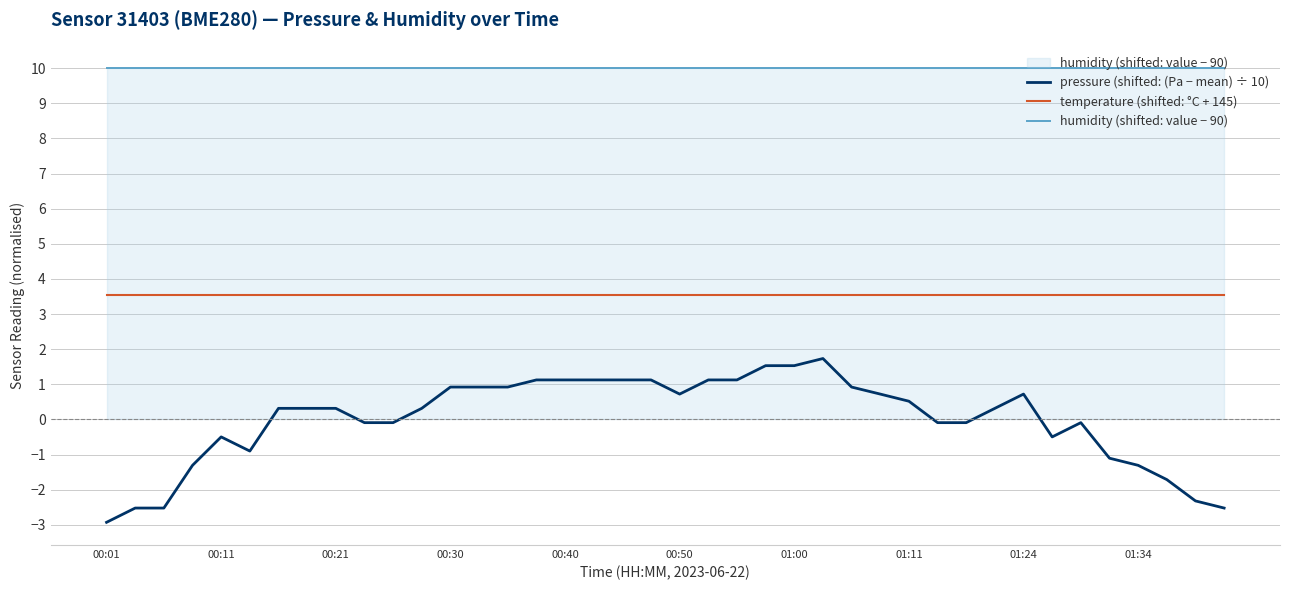

True or false: temperature (shifted: °C + 145) and pressure (shifted: (Pa − mean) ÷ 10) cross at least once.

False